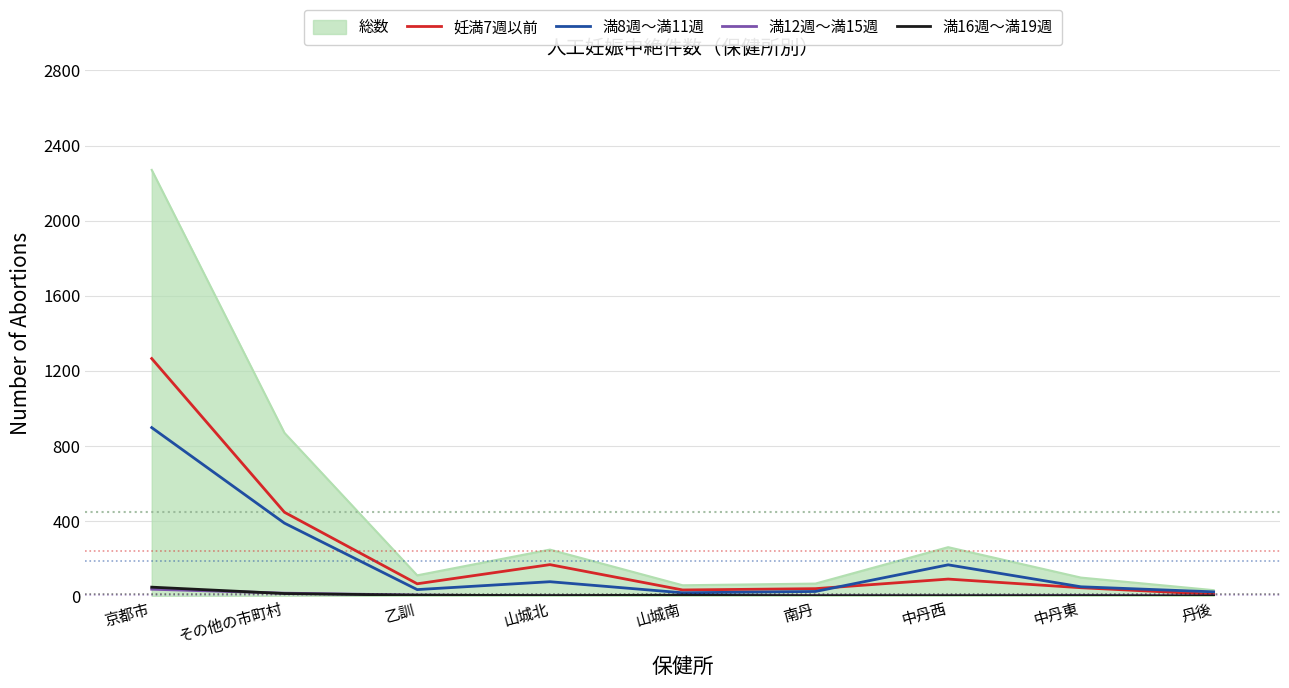

At which category is the sum across all series the highest?

京都市